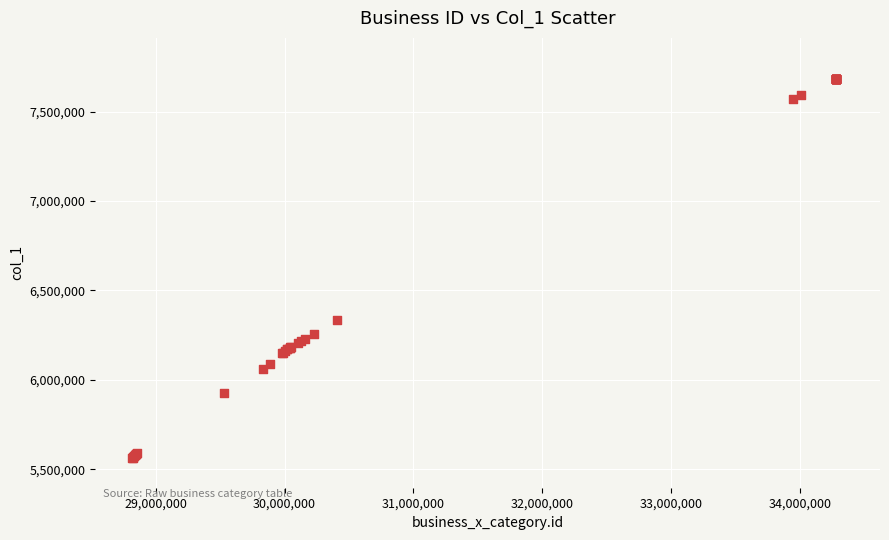

What Y value in the scatter plot is closest to 6622725?

6332529